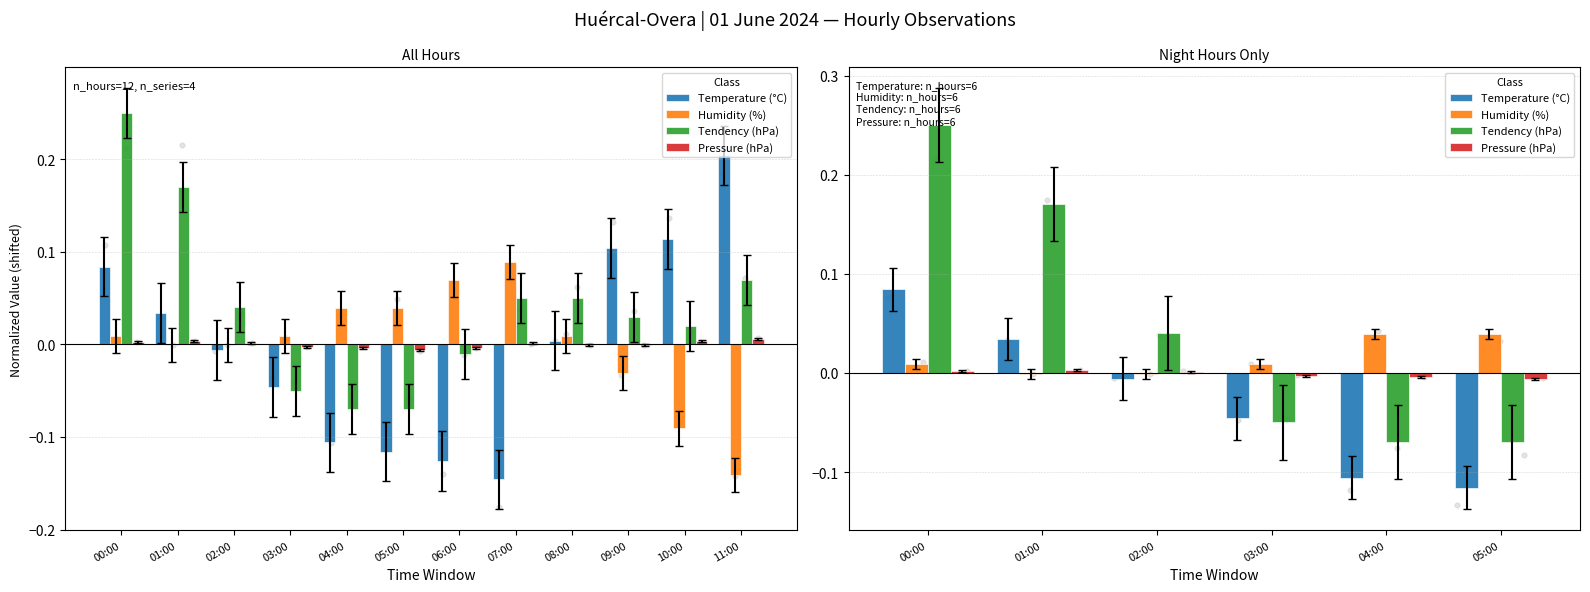

What is the total value across all series at 05:00?

-0.2